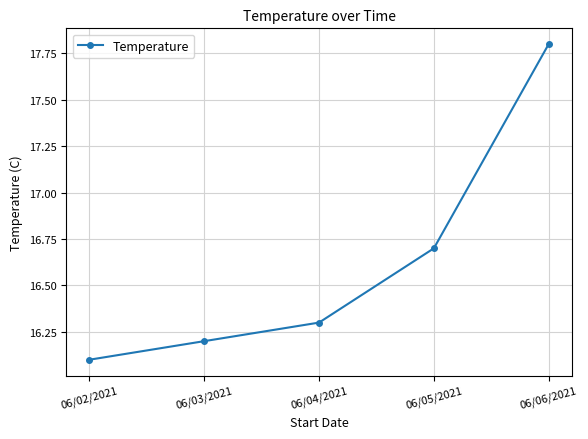

Where is the data nearest to the value 16?

06/02/2021